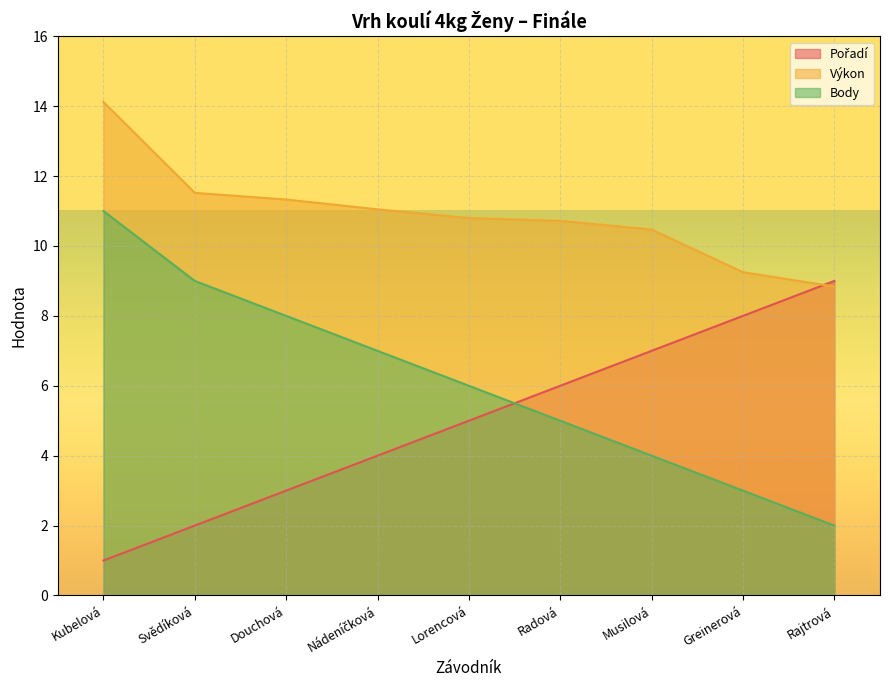

How many lines are shown in the chart?

3